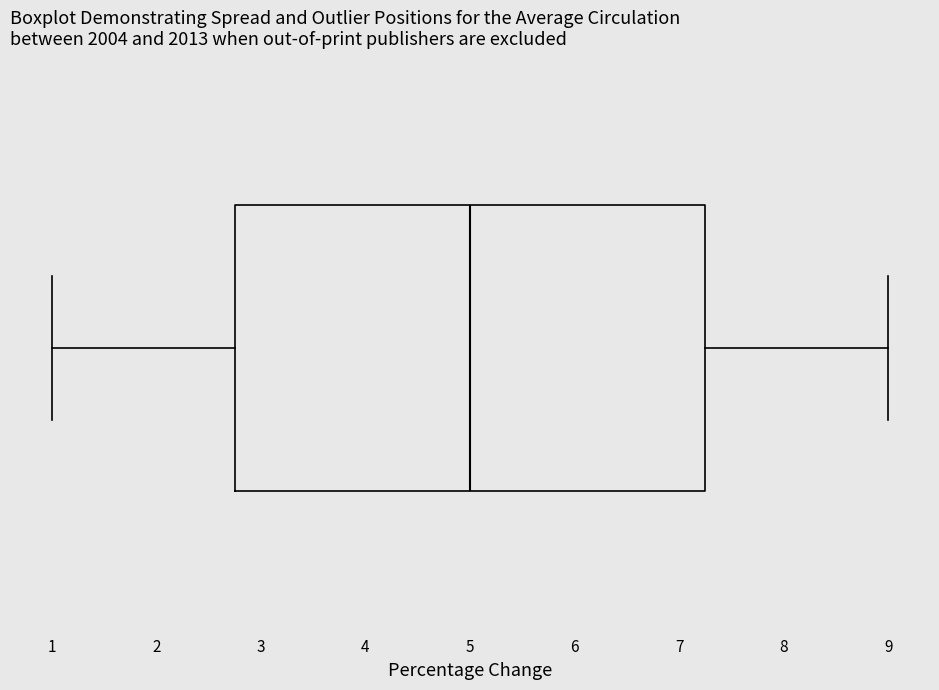

Where is the right edge of the box on the x-axis? The values are not printed on the chart, so give them approximately, as read against the axis.

7.3